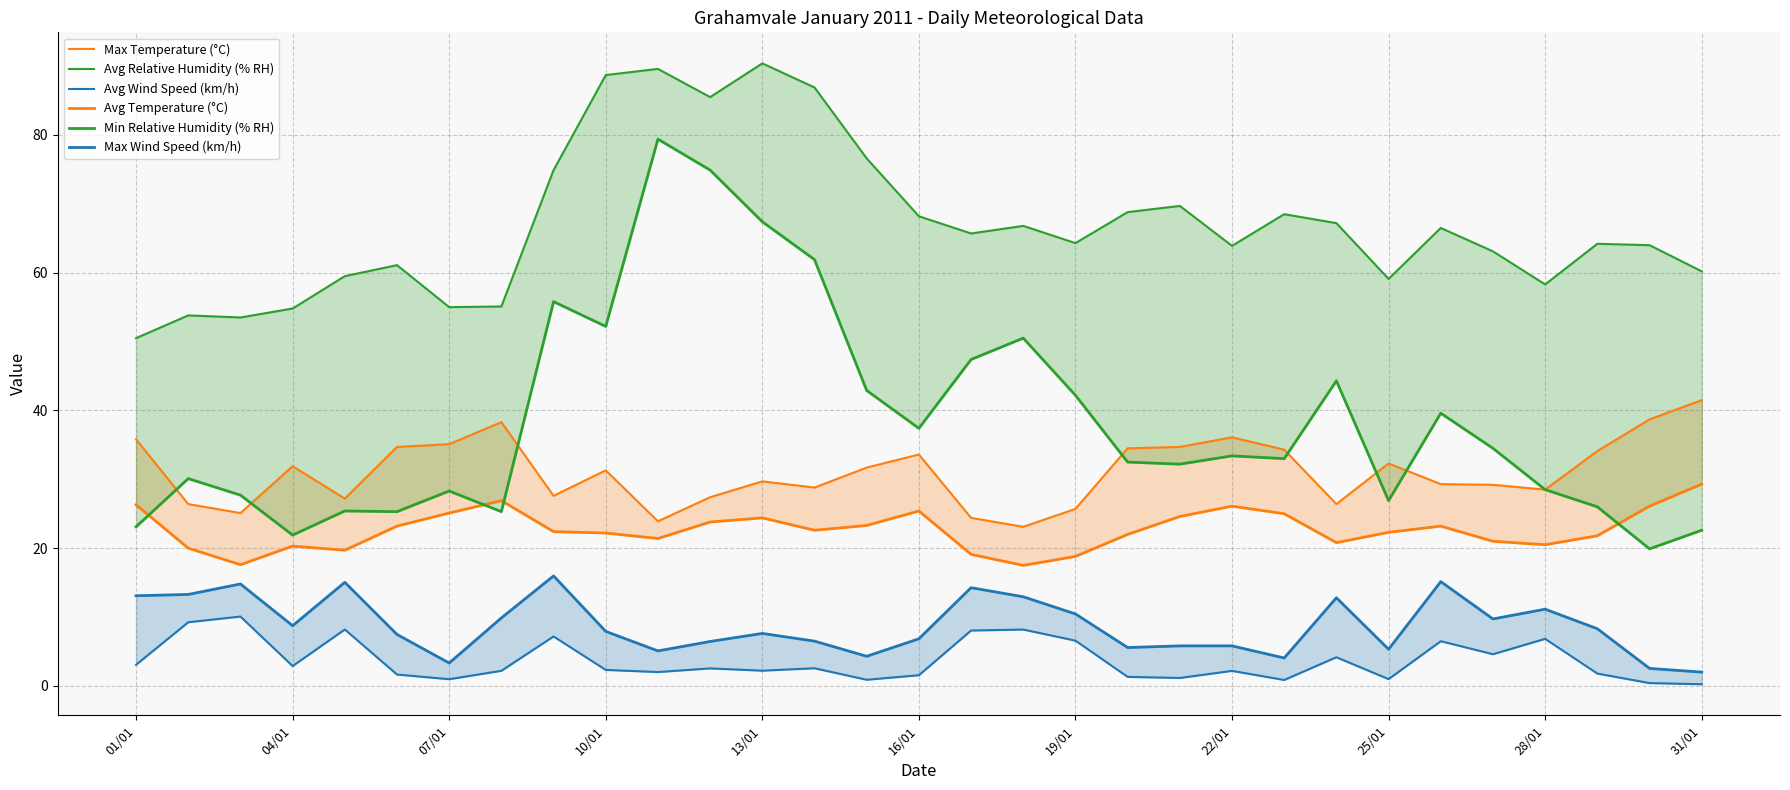

The Avg Wind Speed (km/h) series shows 0.2 at 29. True or false?

False